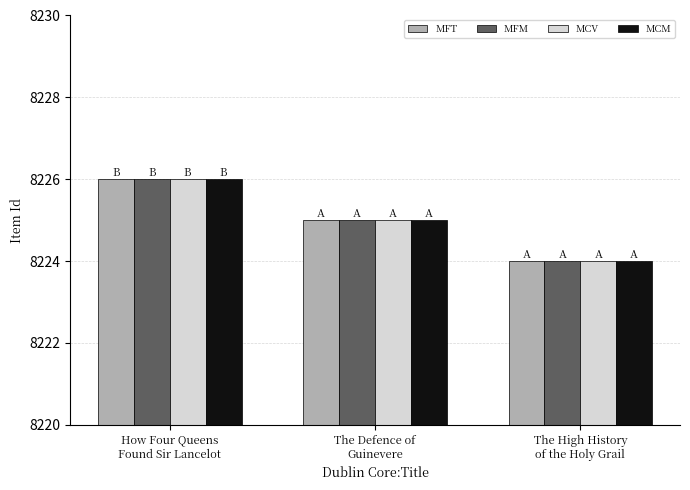

What is the sum of all MFT values?

24675